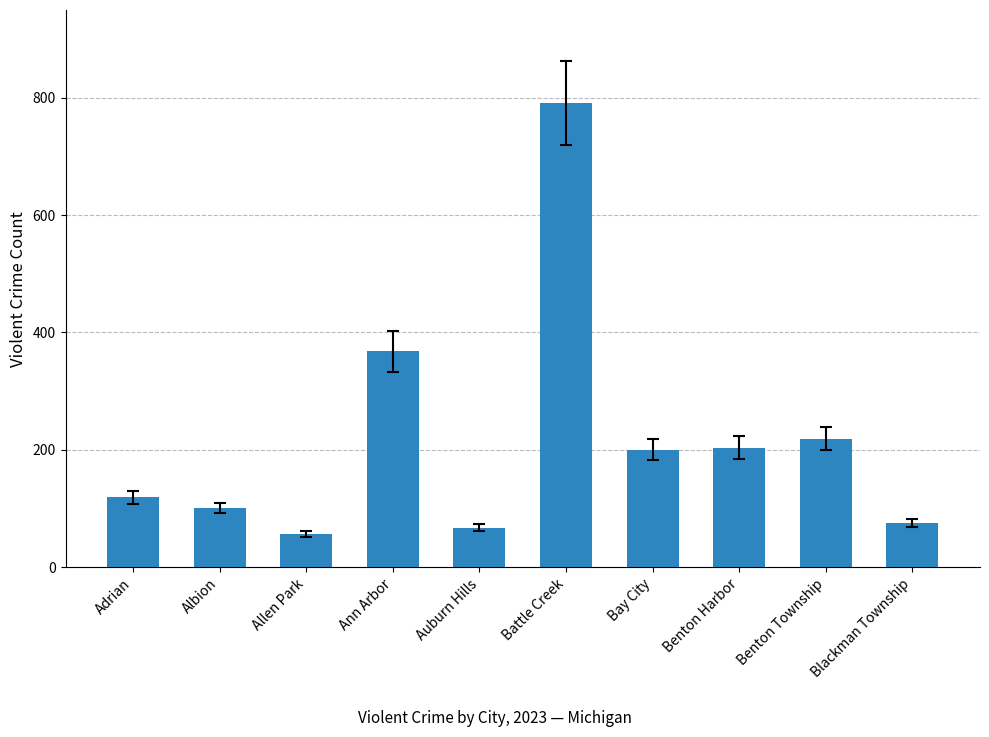

Does the chart contain stacked bars?

No